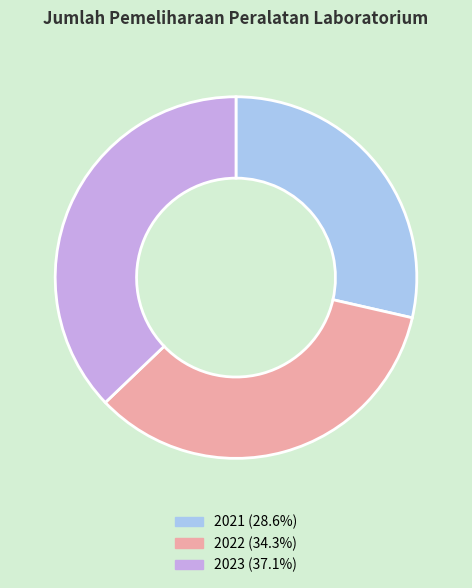

Is there a majority slice in this chart?

No